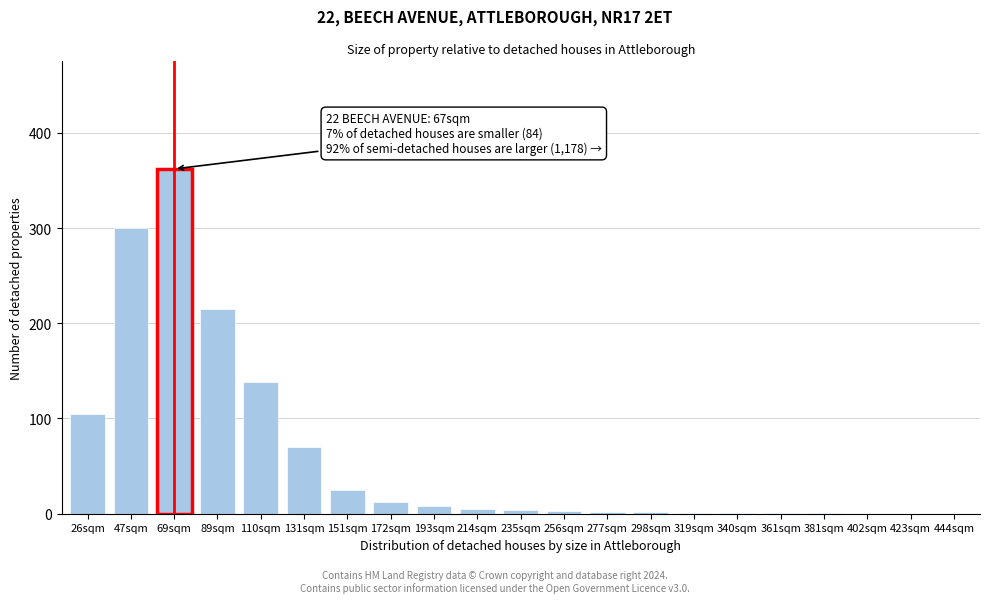

The chart shows a value of 215 at 89sqm. True or false?

True